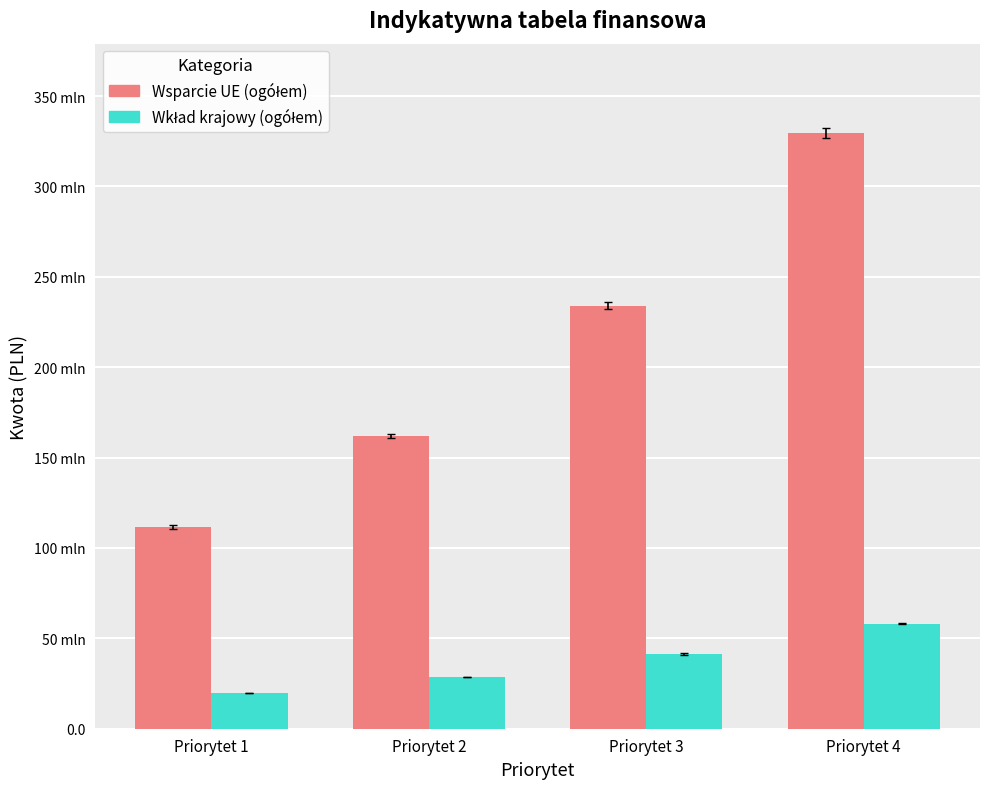

What is the difference between the second highest and second lowest values in the Wsparcie UE (ogółem) series?

72100000